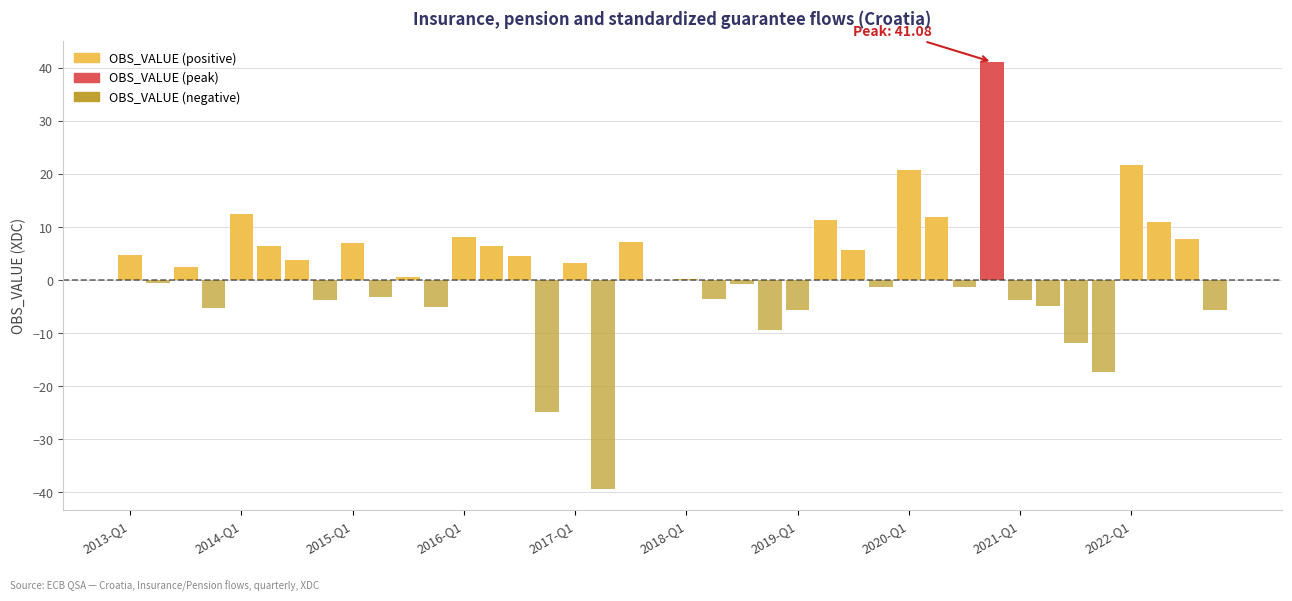

What is the difference between the highest and lowest values at 2019-Q1?

5.7